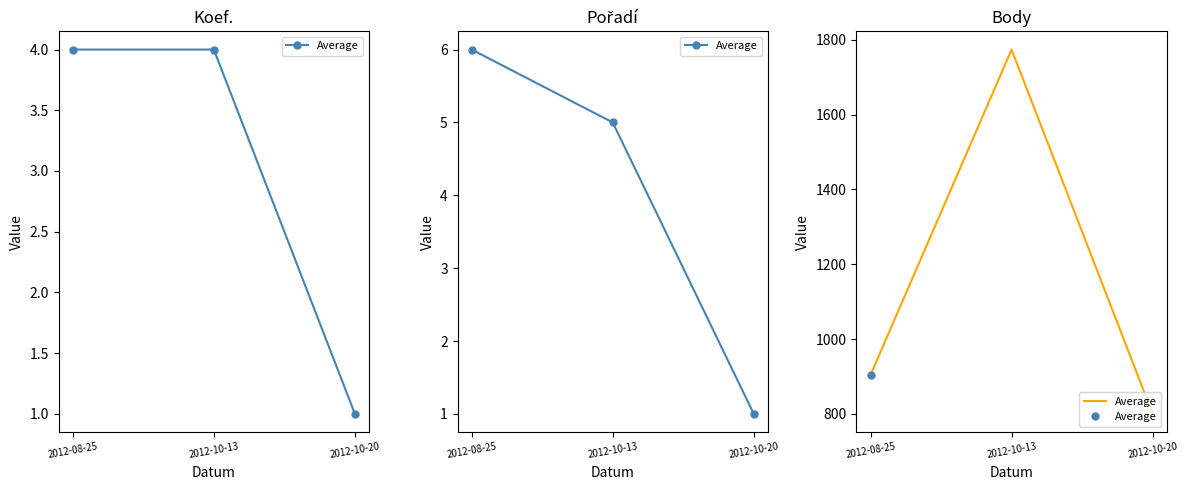

How many values are between 800 and 1774?

3